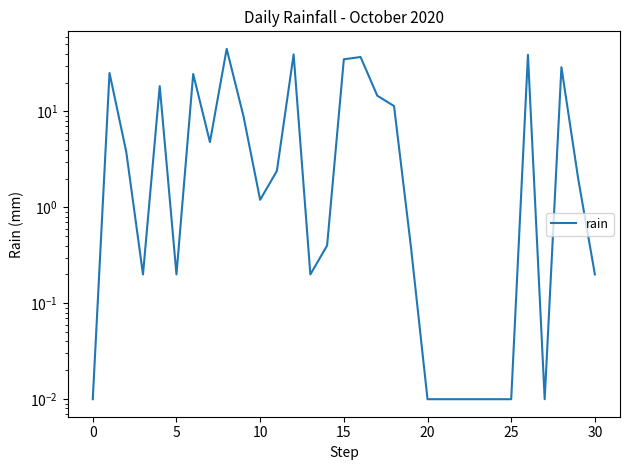

What is the average value?

11.1